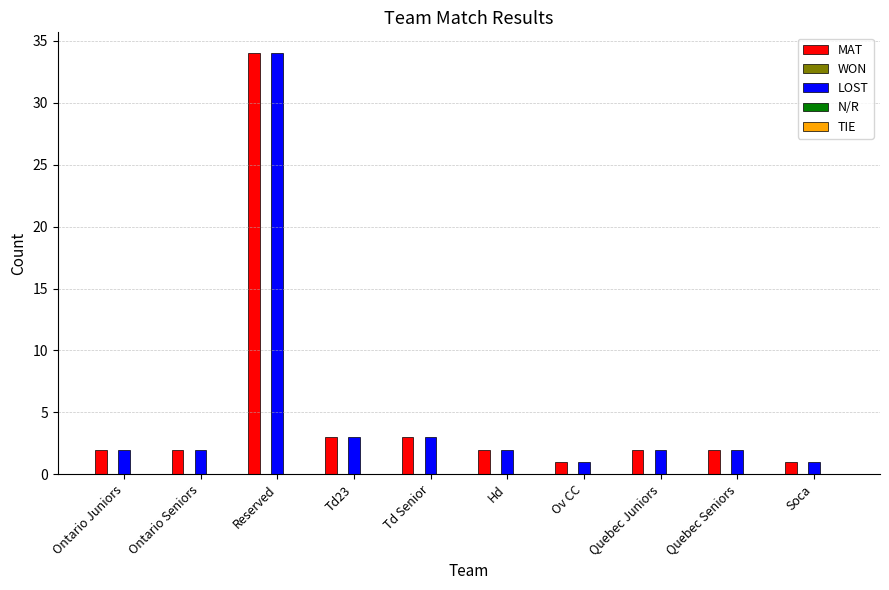

What is the label of the 8th bar from the left?

Quebec Juniors